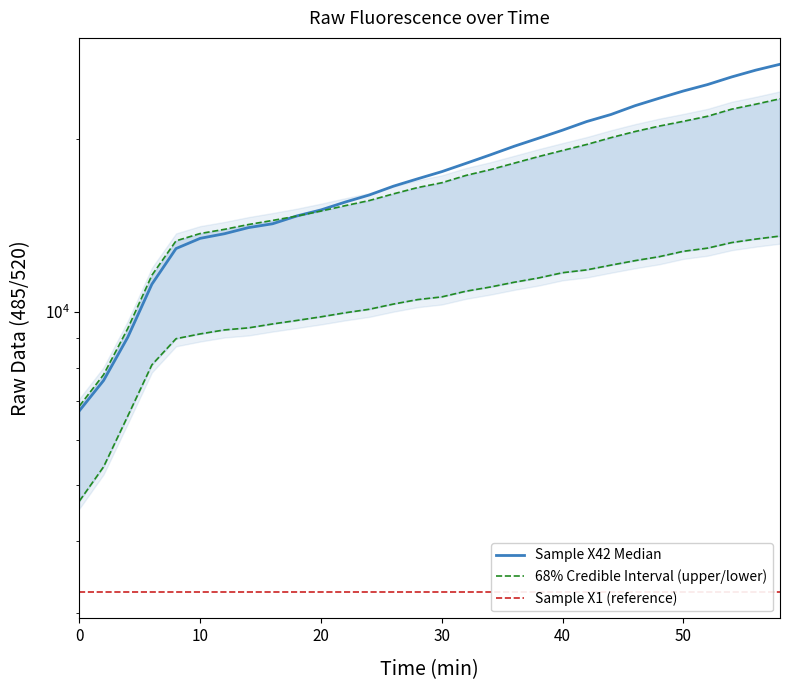

True or false: Sample X54 (E6) has more than 1 interior local peaks.

False